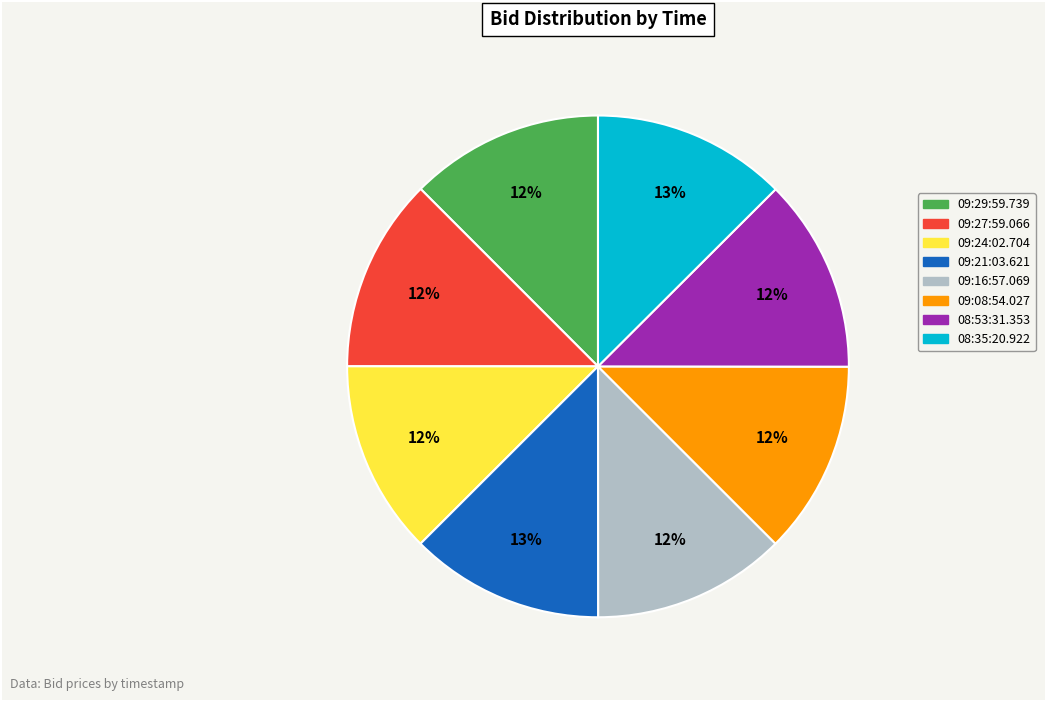

What is the ratio of the value at 09:08:54.027 to the value at 09:16:57.069?

1.0